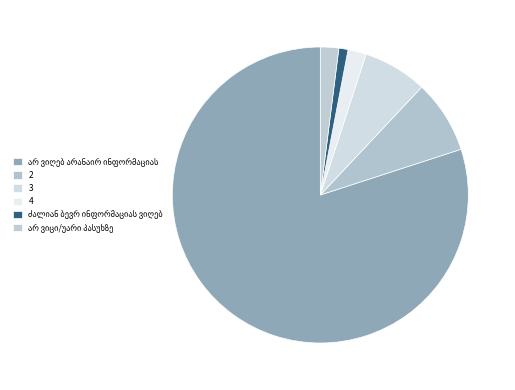

What is the change in value from 2 to 4?

-6